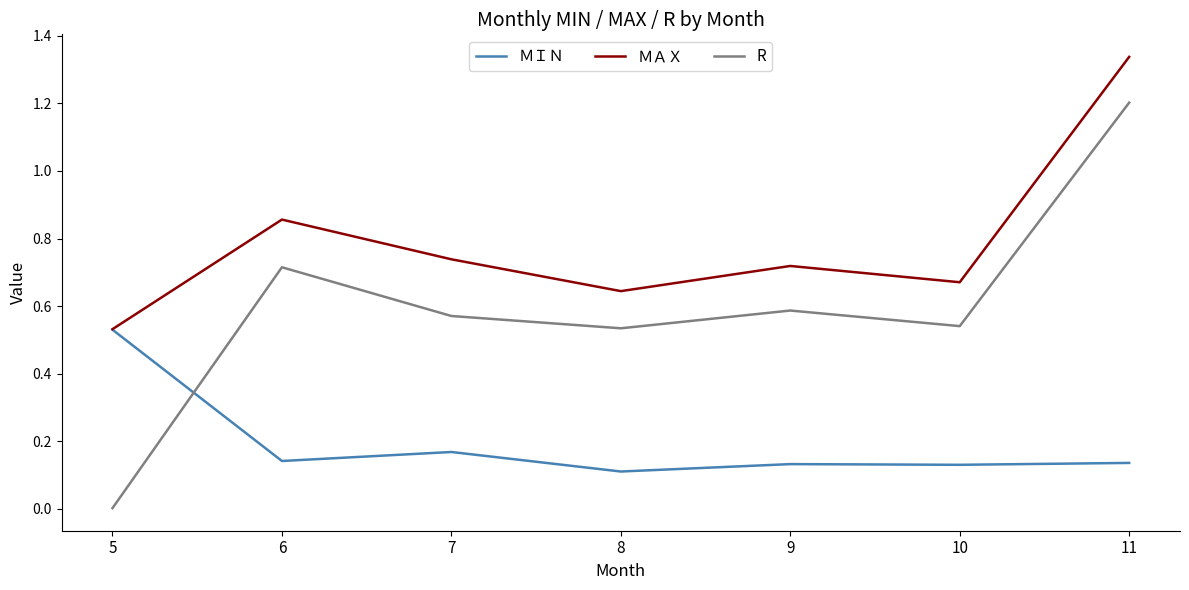

Rank the series by their average value, from highest to lowest.

ＭＡＸ, R, ＭＩＮ